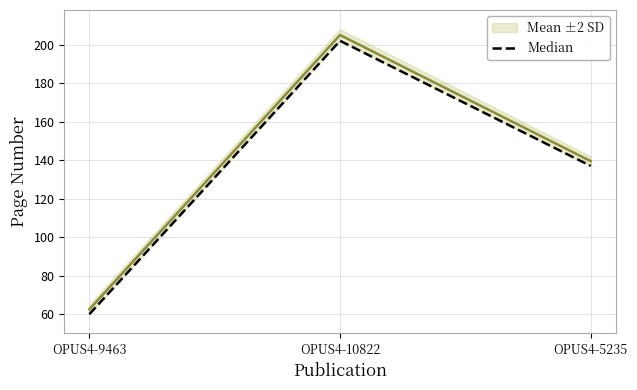

How many series are shown in this chart?

2